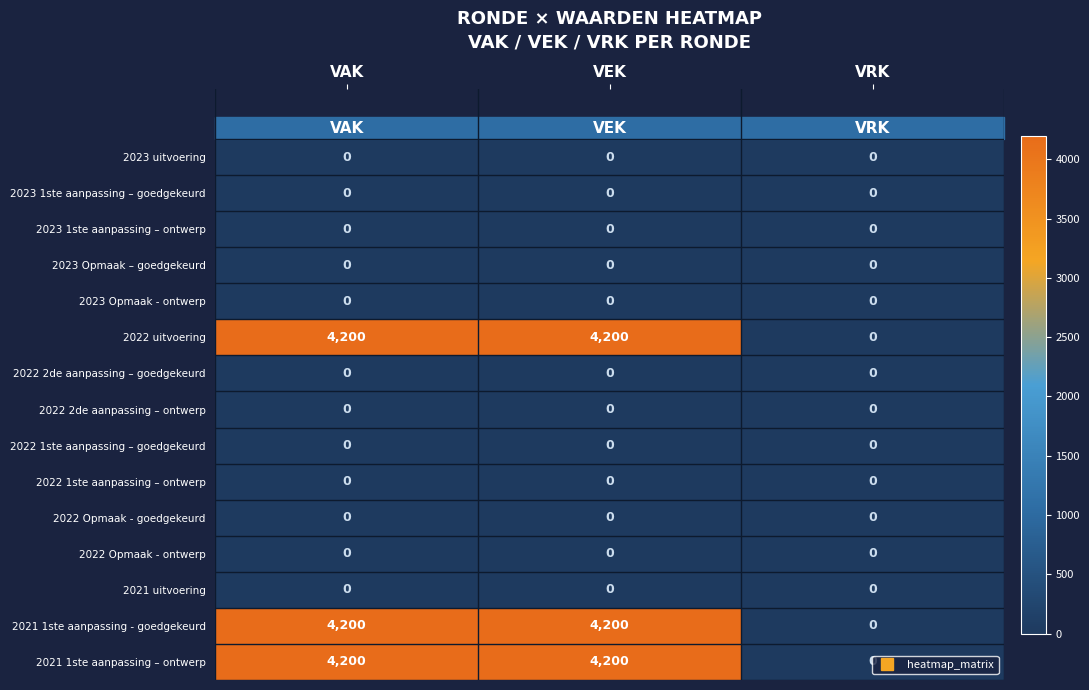

What is the spread (max minus min) of values at VEK?

4200